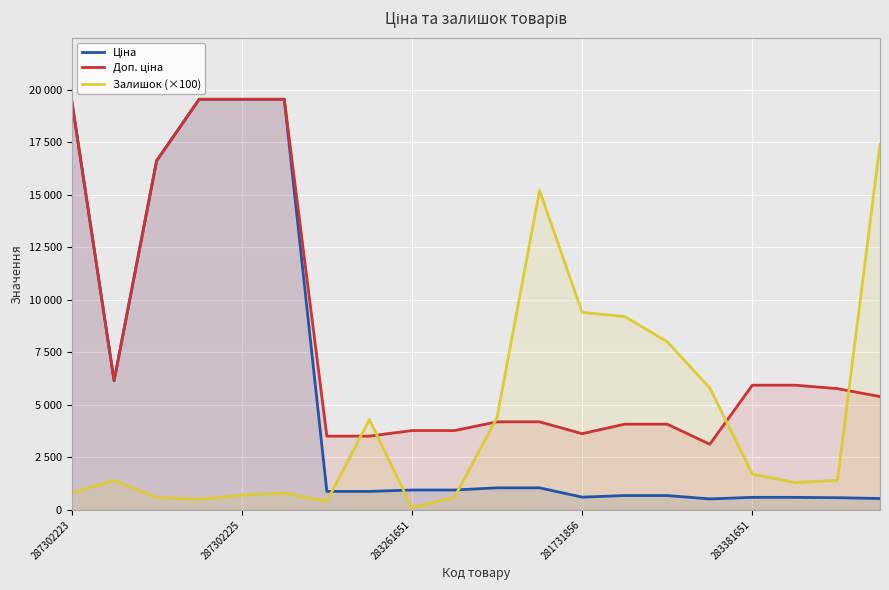

The value of Ціна at 5 is 6070.6. True or false?

False